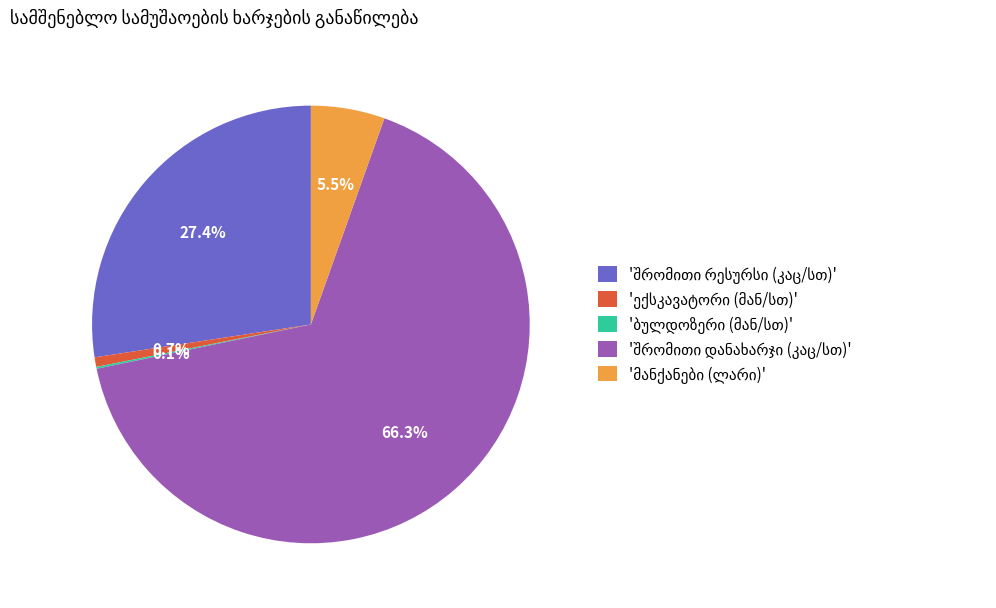

Does any single category account for the majority?

Yes